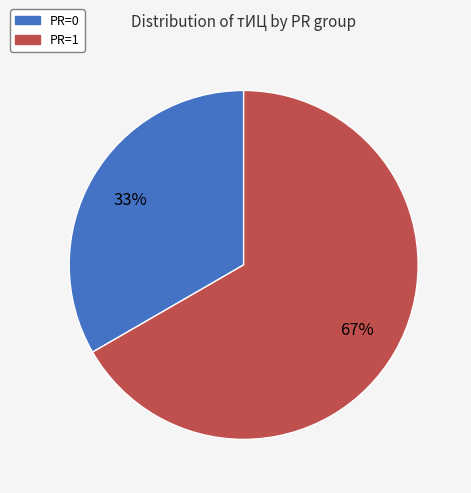

How many segments does this pie chart have?

2